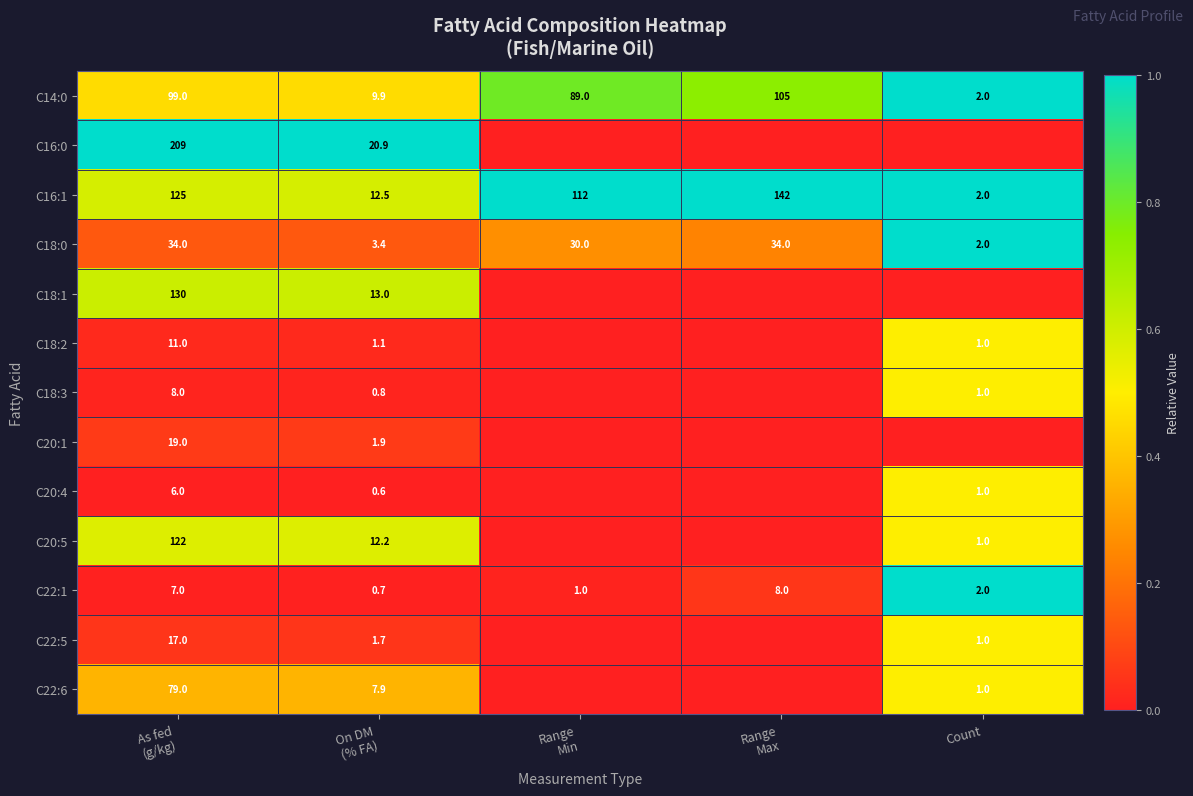

Is the value of C16:1 at Count greater than the value of C18:2 at Count?

Yes